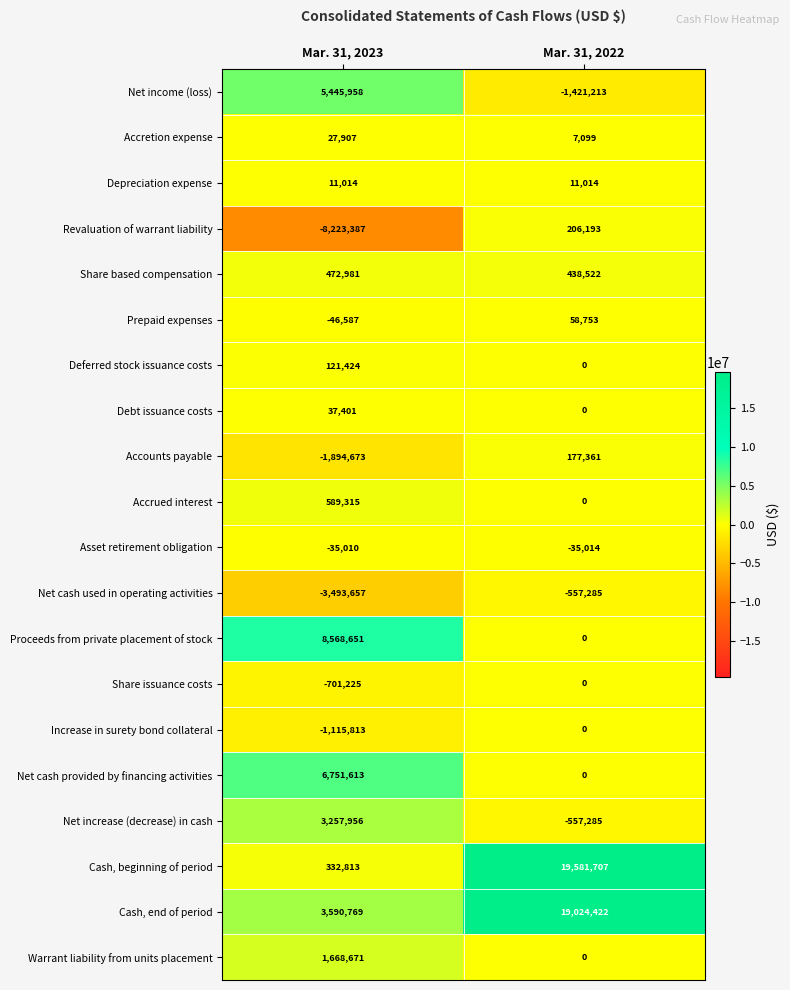

Which category has the lowest value across all series?

Mar. 31, 2023